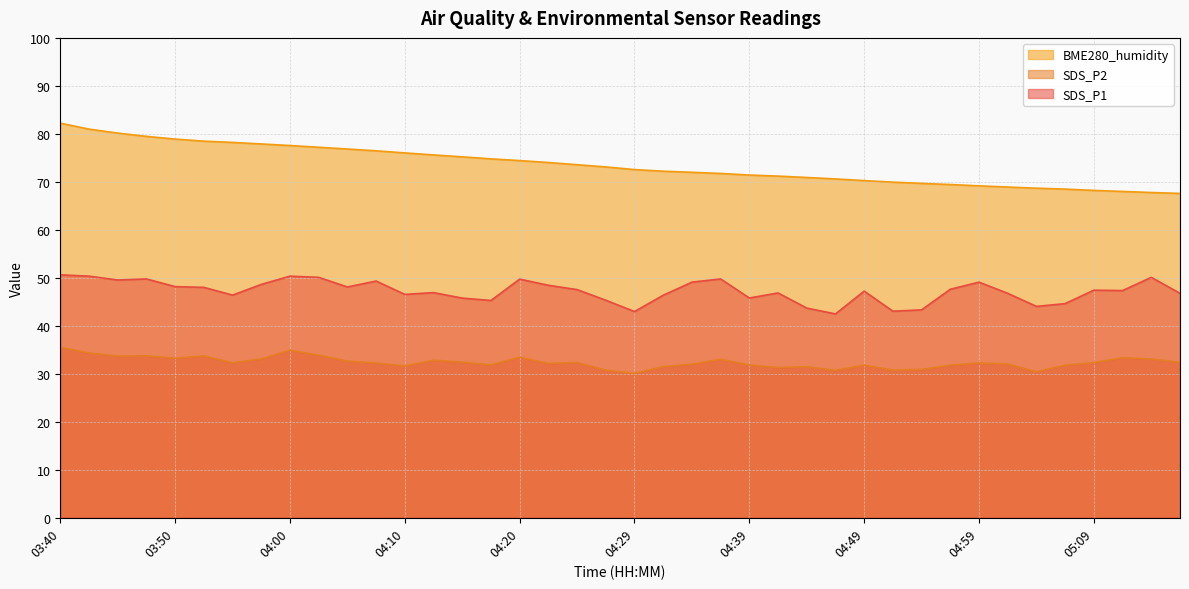

At which category does SDS_P1 reach its first local valley?

03:45